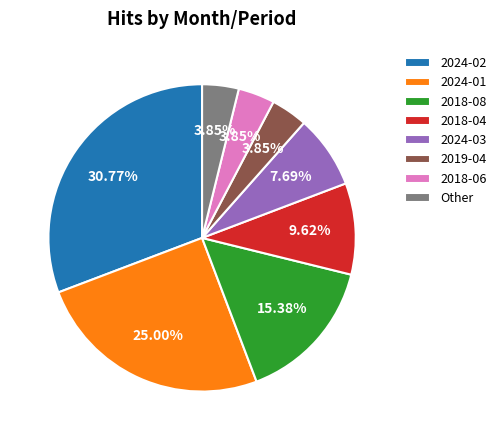

To the nearest percent, what is the difference between the 2024-03 and 2018-04 slice percentages?

2%